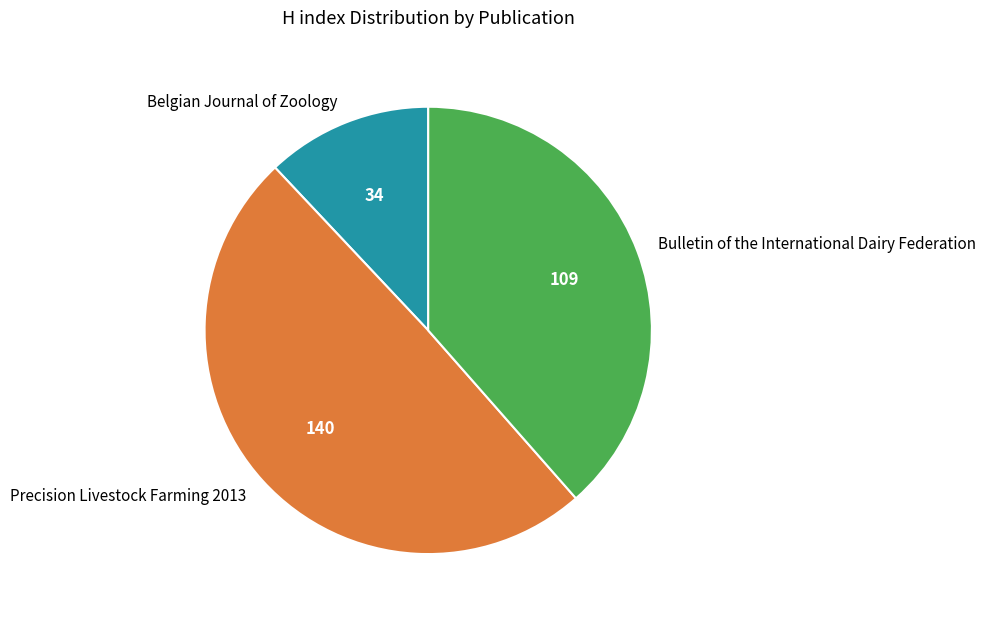

Which has a higher value, Bulletin of the International Dairy Federation or Belgian Journal of Zoology?

Bulletin of the International Dairy Federation